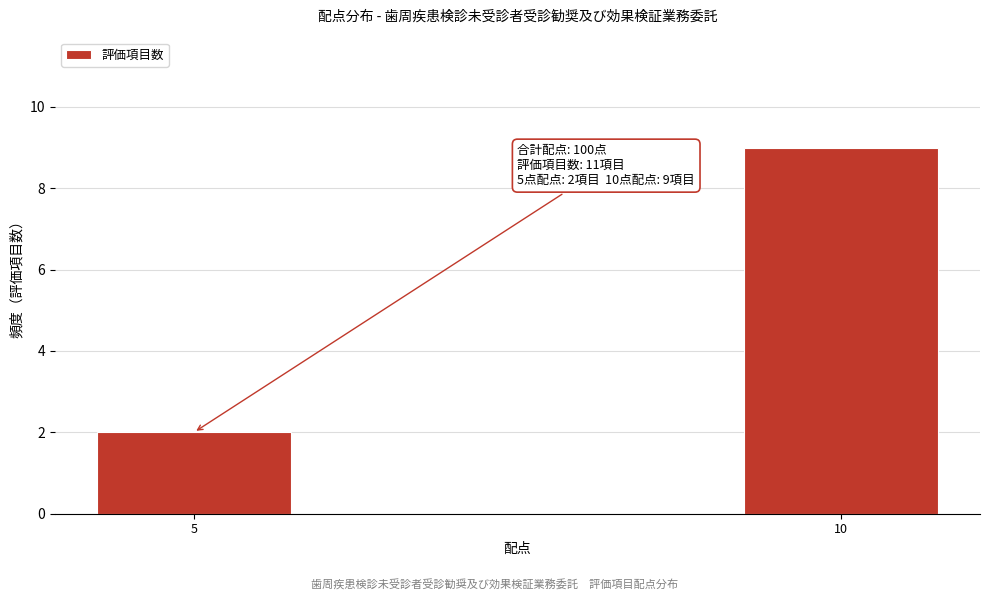

Reading left to right, list all the values displayed in this chart.

5=2	10=9